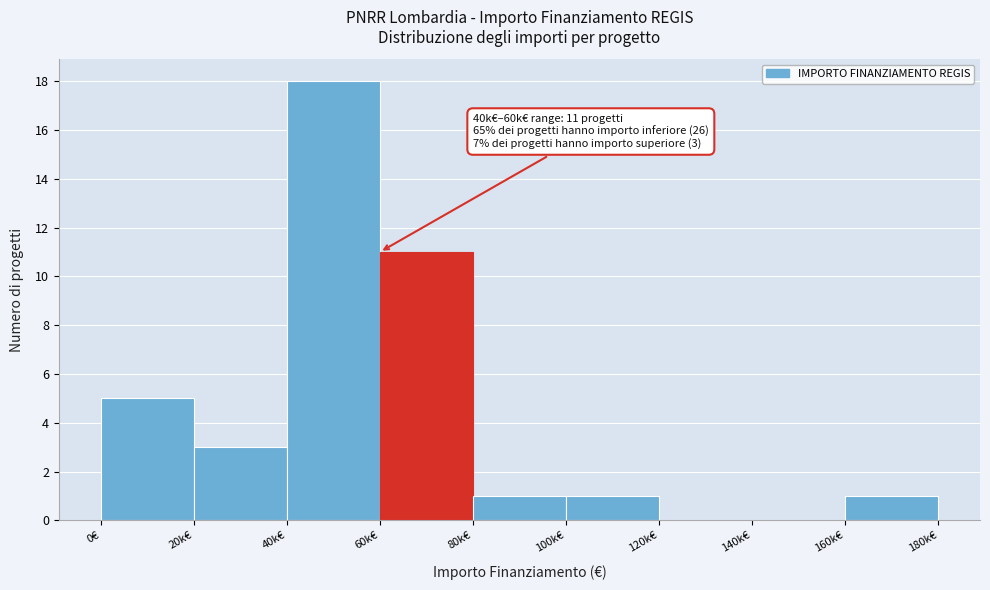

Reading right to left, what are all the values shown in this chart?

160k€=1	140k€=0	120k€=0	100k€=1	80k€=1	60k€=11	40k€=18	20k€=3	0€=5